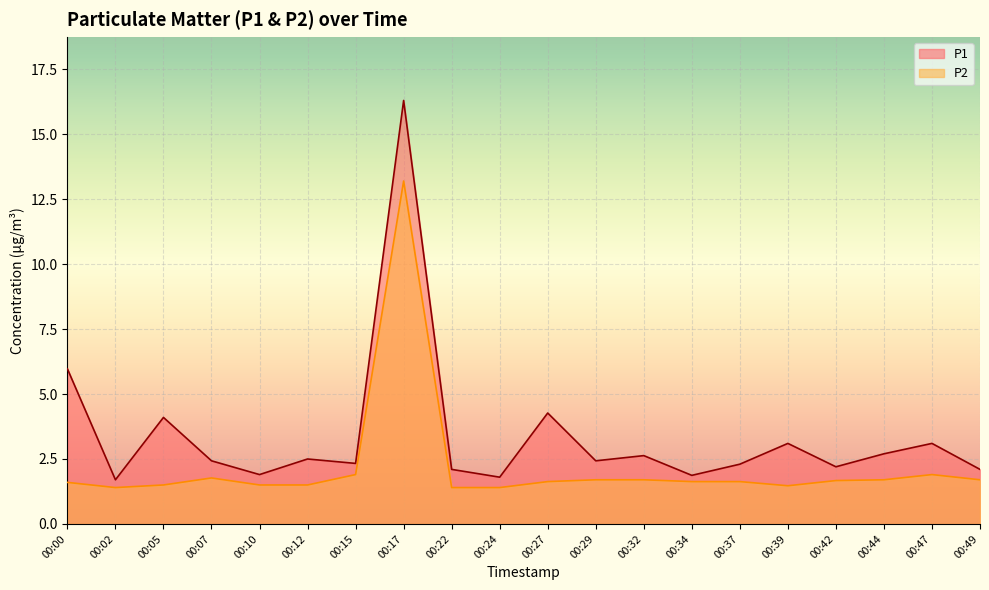

True or false: P2 and P1 intersect in this chart.

False